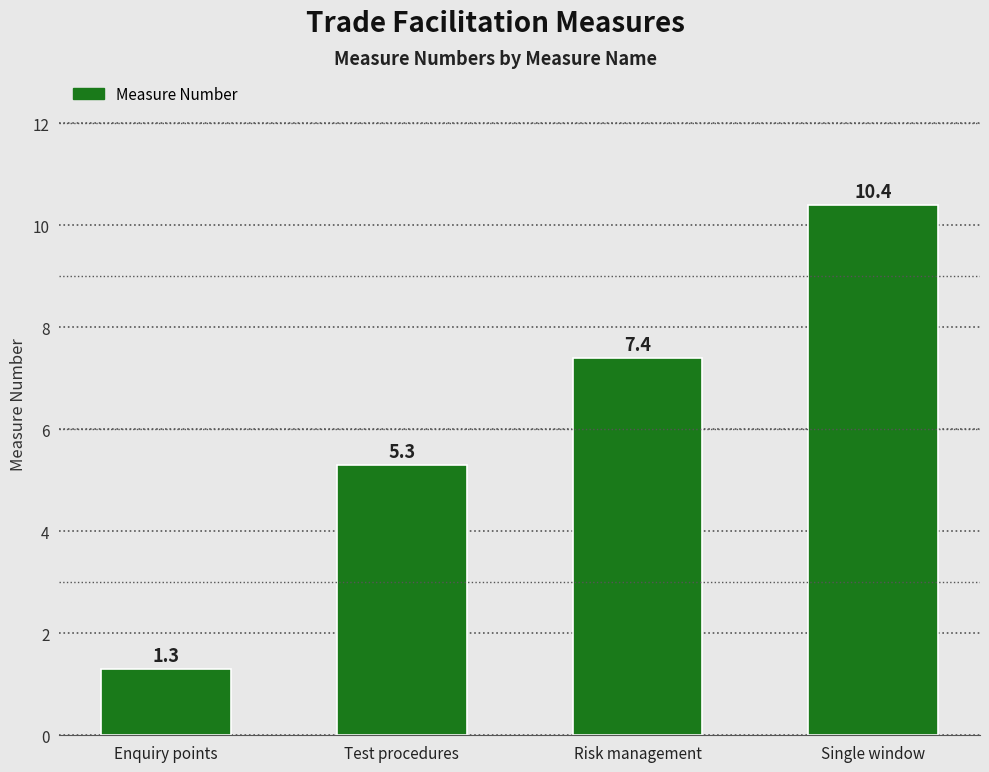

What is the average value?

6.1